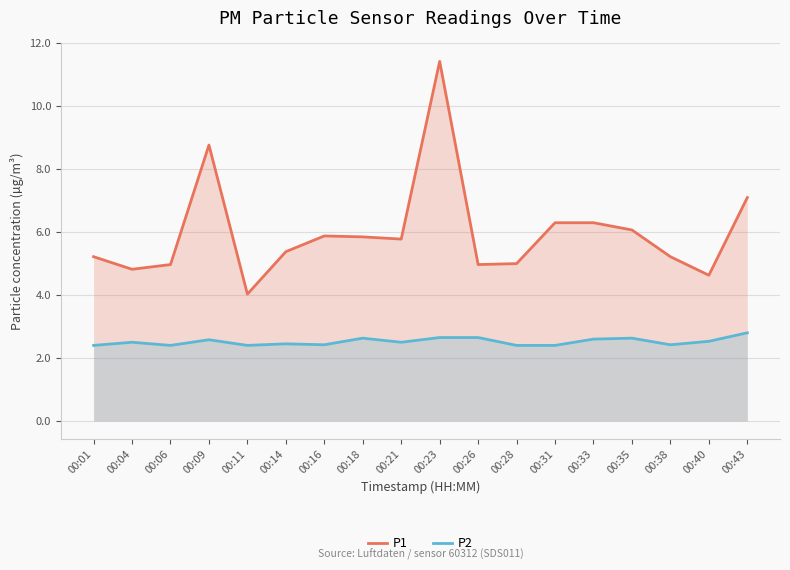

What are all the series names shown in the legend?

P1, P2